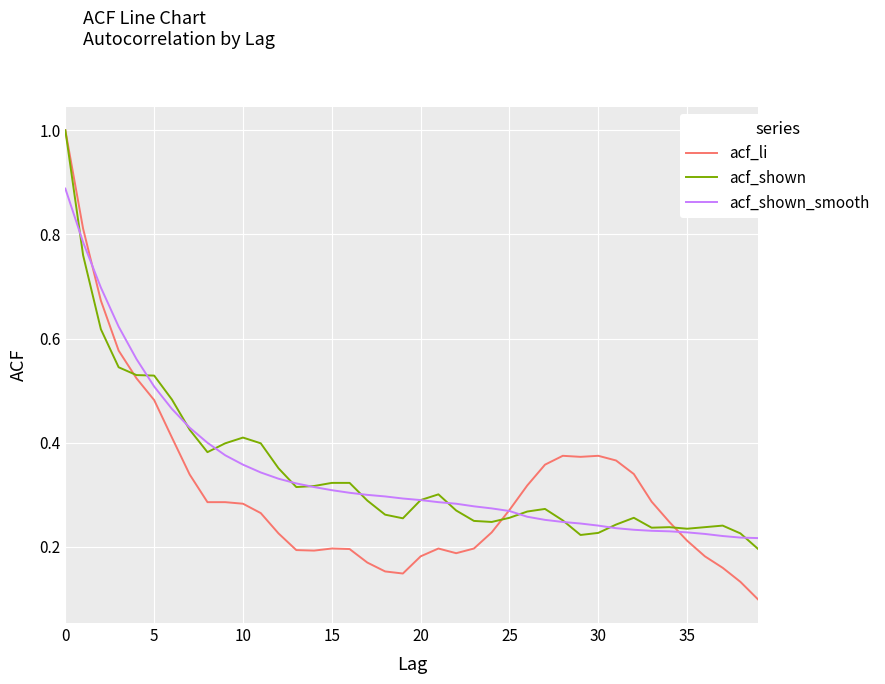

Which series has the widest spread of values?

acf_li